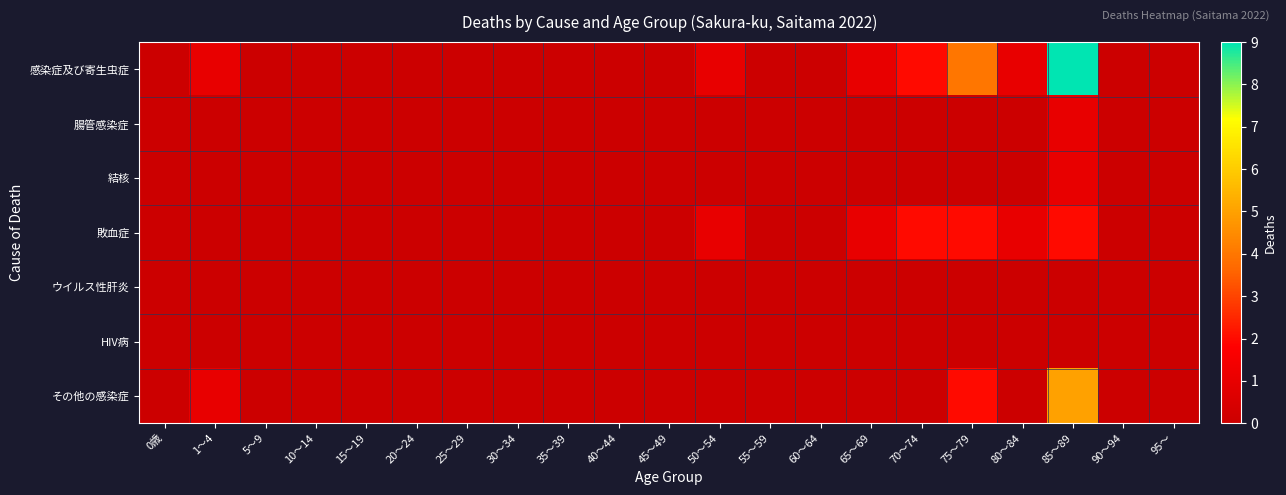

What is the greatest value displayed?

9